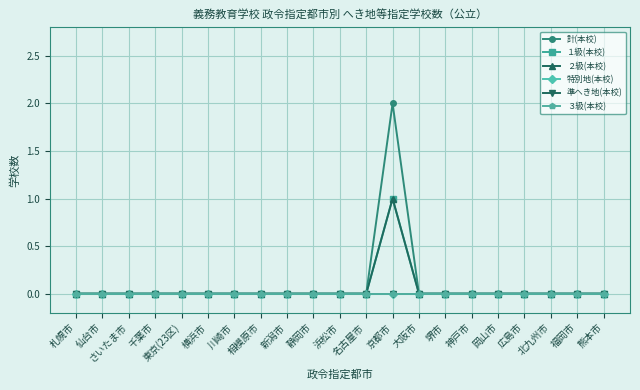

Which series has the largest total across all categories?

計(本校)